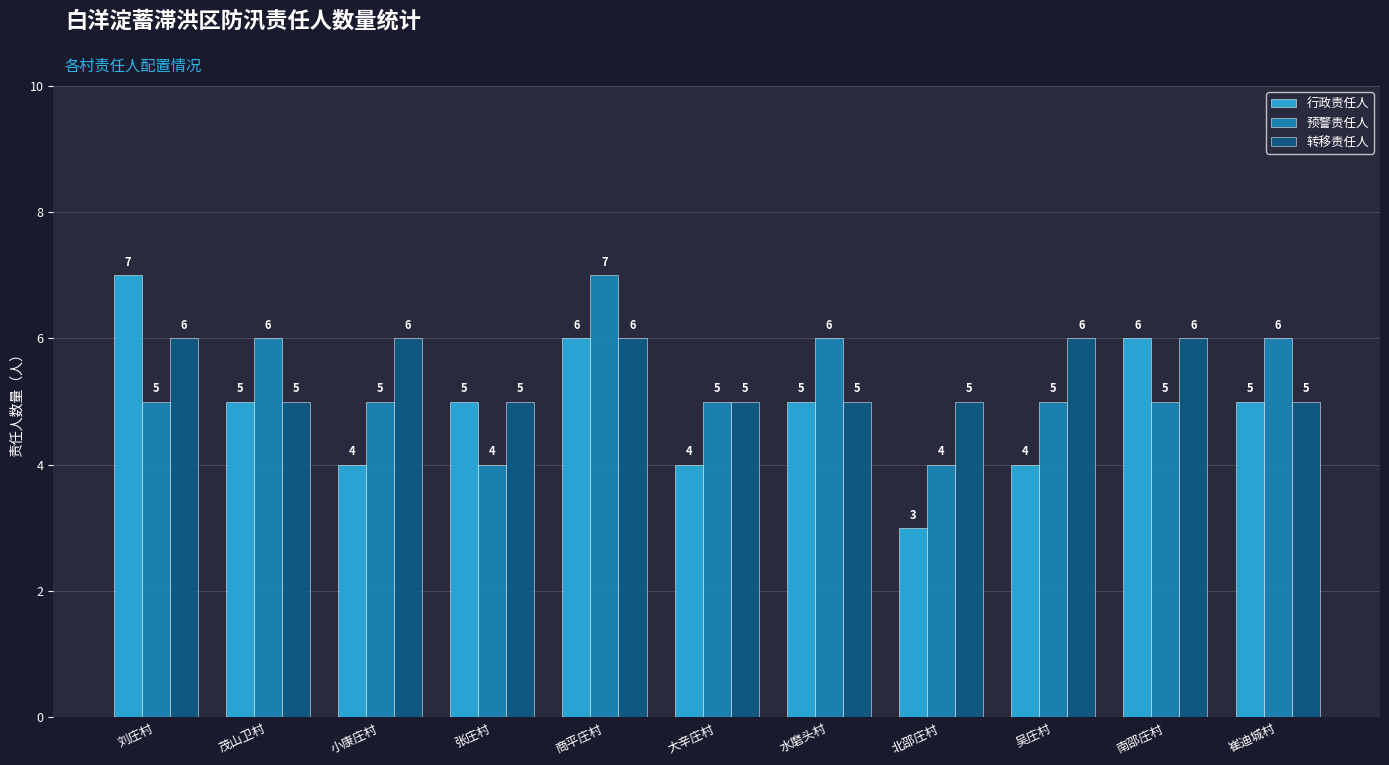

Which series has the widest spread of values?

行政责任人